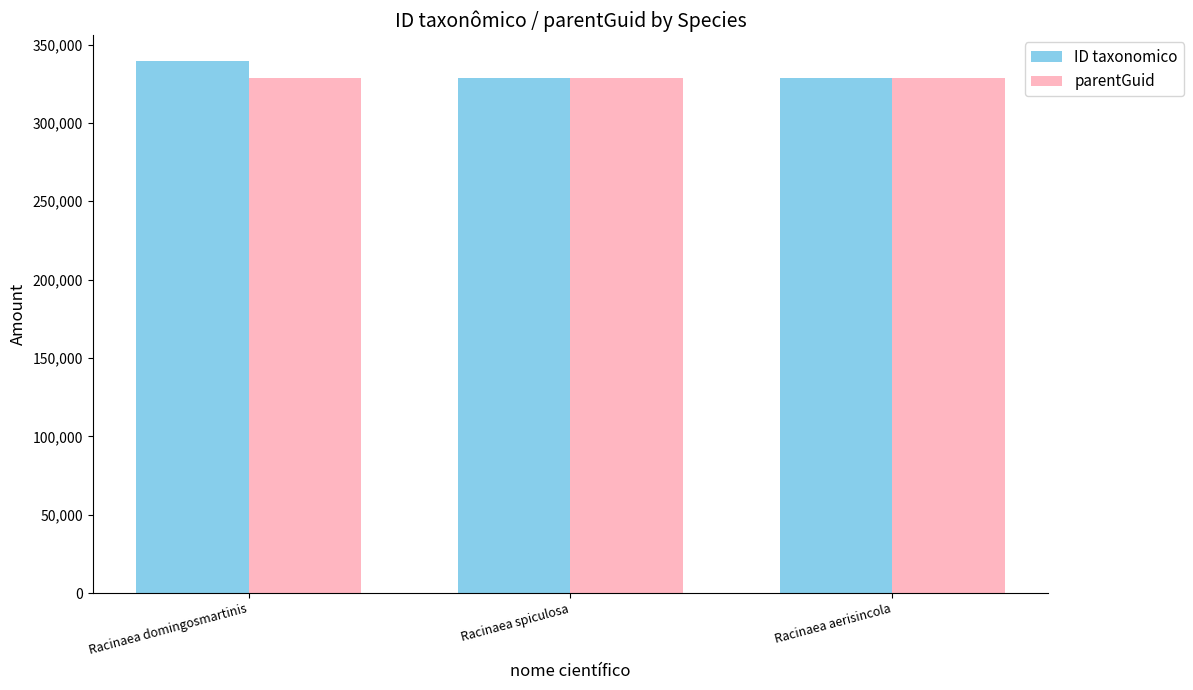

Rank the series at Racinaea domingosmartinis from highest to lowest value.

ID taxonomico, parentGuid